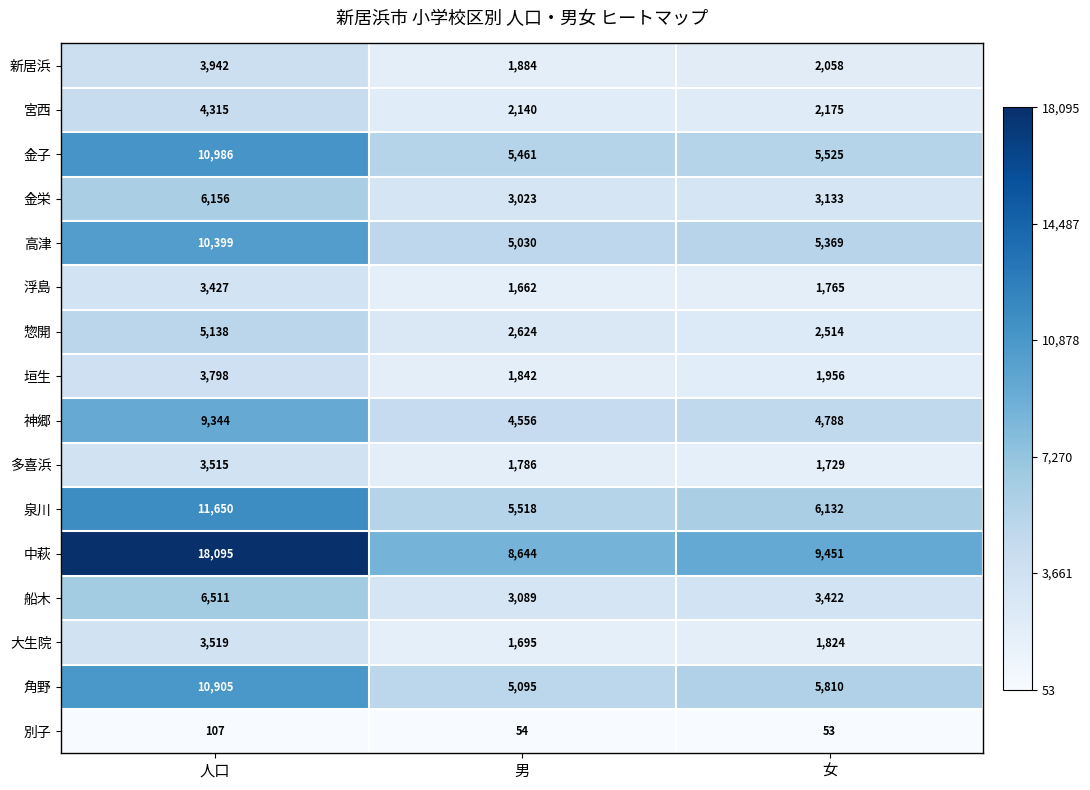

What is the total value across all series at 男?

54103